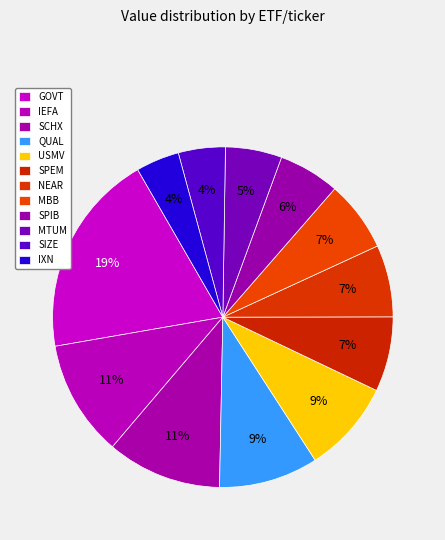

Does MBB represent more than half of the total?

No